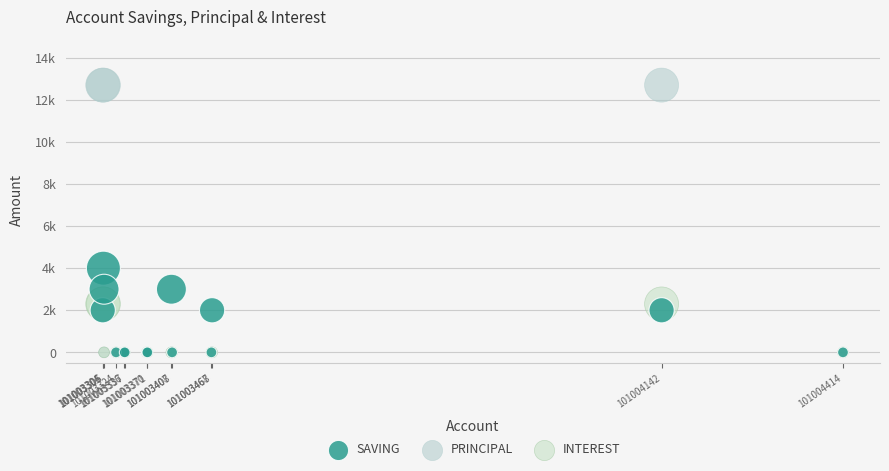

What are all the series names shown in the legend?

SAVING, PRINCIPAL, INTEREST